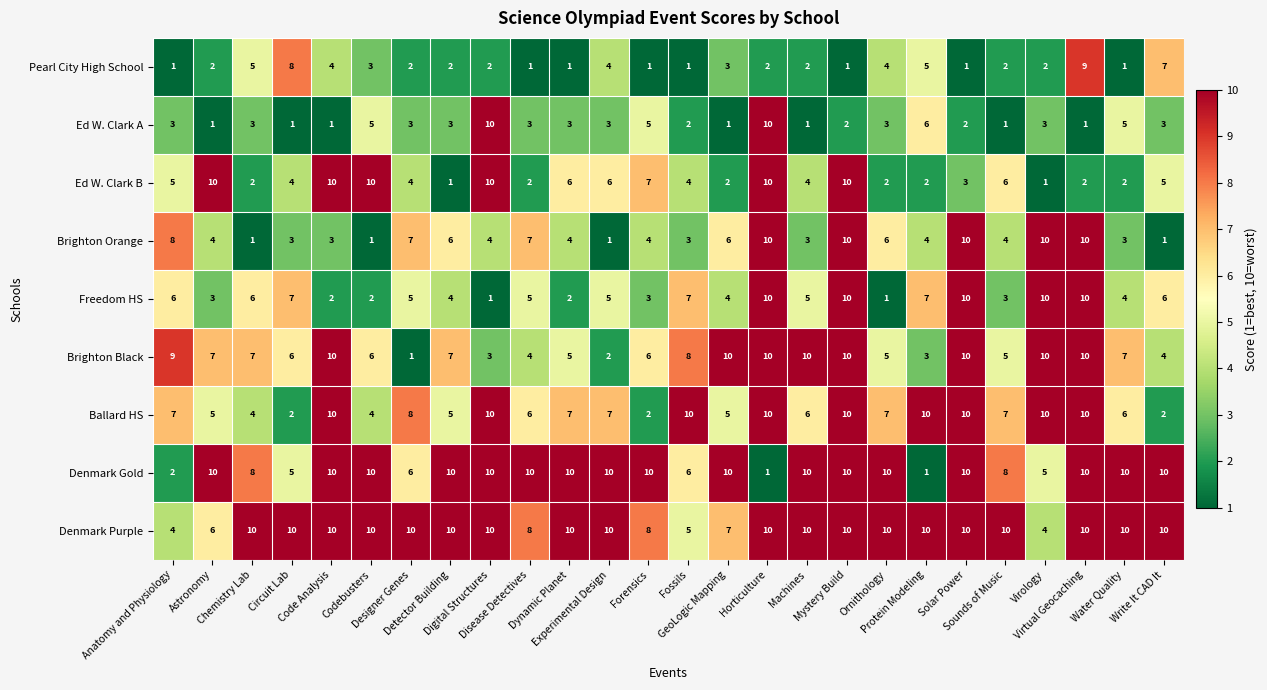

At Circuit Lab, list the series in order from smallest to largest.

Ed W. Clark A, Ballard HS, Brighton Orange, Ed W. Clark B, Denmark Gold, Brighton Black, Freedom HS, Pearl City High School, Denmark Purple